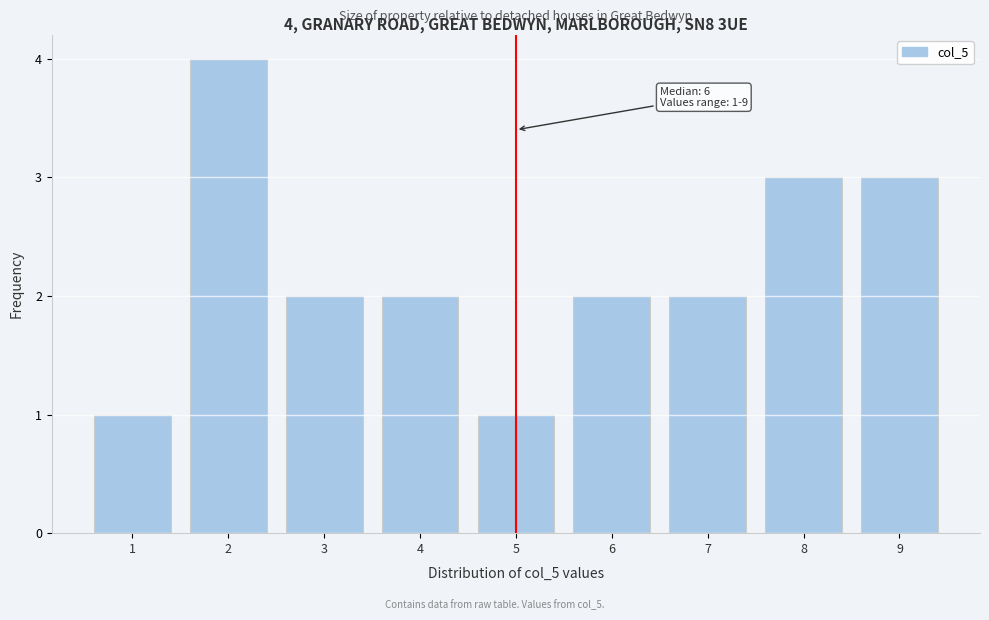

Reading left to right, list all the values displayed in this chart.

1	4	2	2	1	2	2	3	3